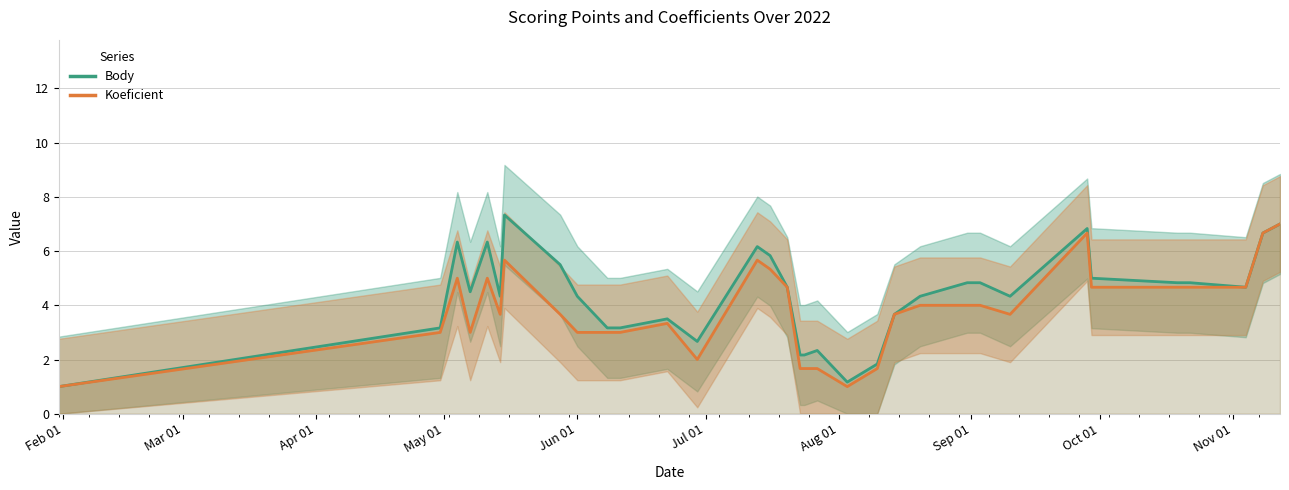

Rank the series by their maximum value, from highest to lowest.

Body, Koeficient